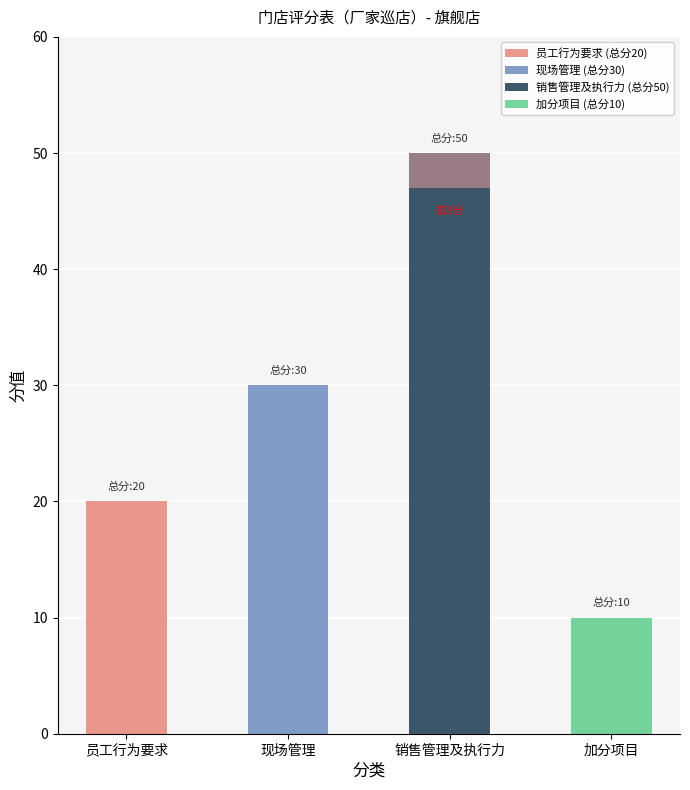

List the labels in order of value, smallest first.

加分项目, 员工行为要求, 现场管理, 销售管理及执行力